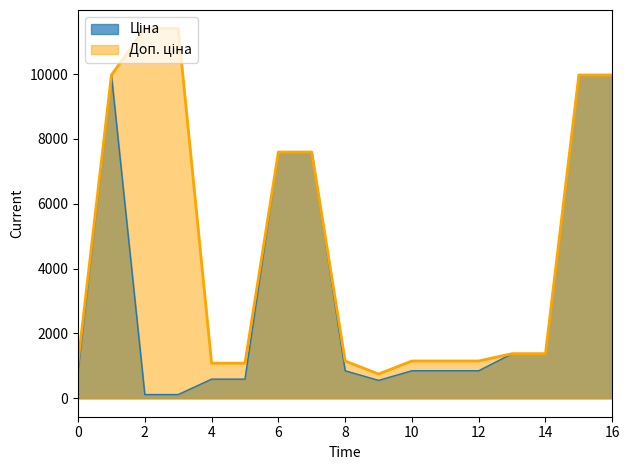

True or false: Доп. ціна has more than 1 points higher than both neighbors.

False